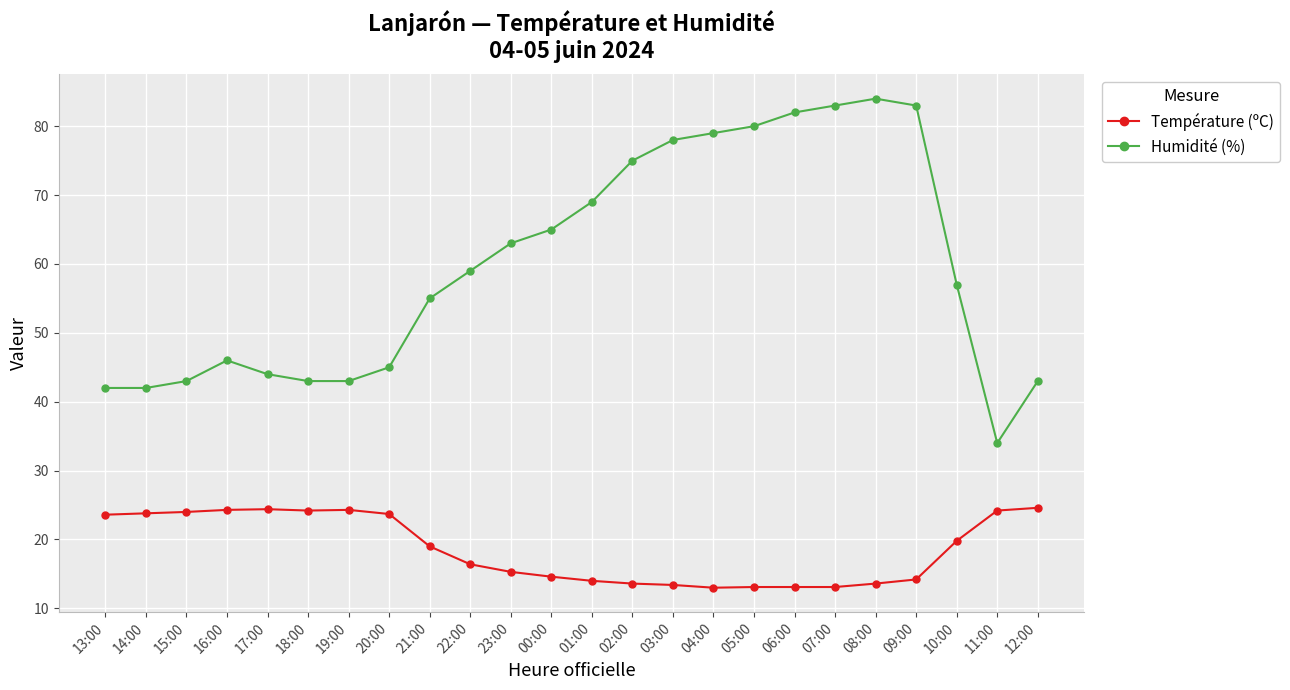

At 13:00, list the series in order from largest to smallest.

Humidité (%), Température (ºC)